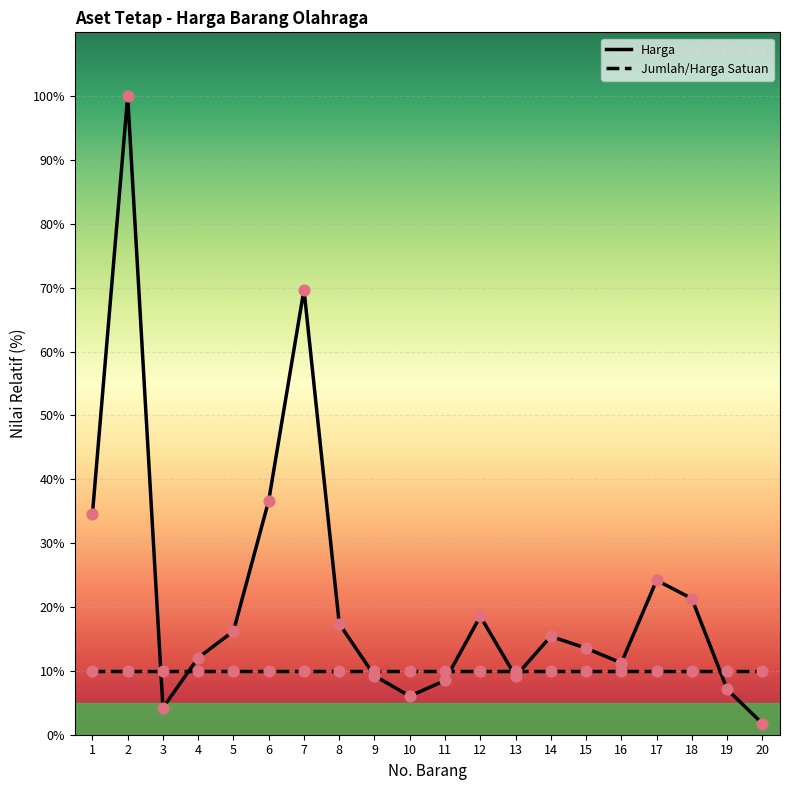

Approximately how many times larger is the value at 2 compared to 10?

16.6